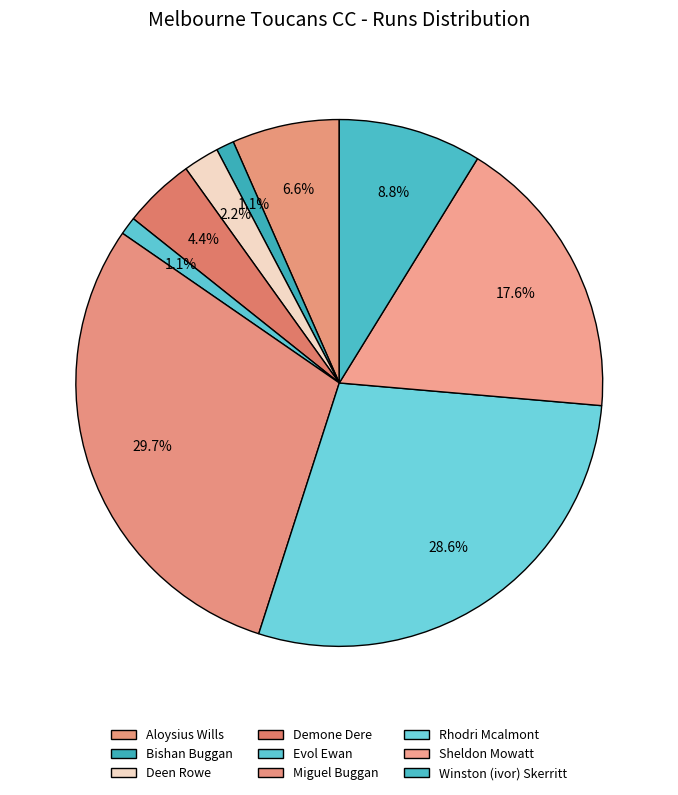

What is the largest slice in the pie chart?

Miguel Buggan